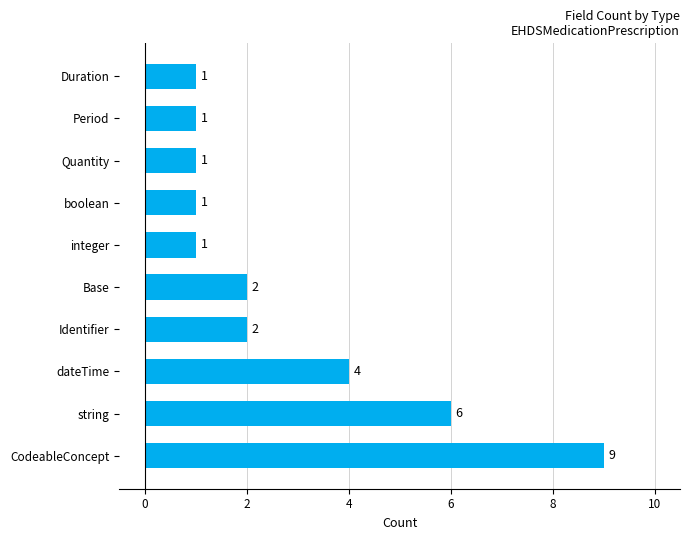

What is the greatest value displayed?

9